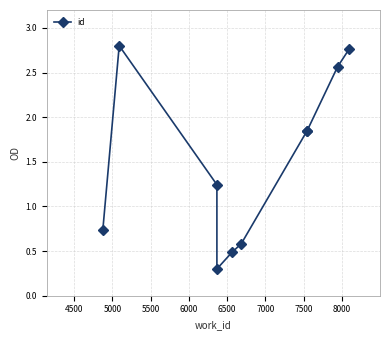

What is the difference between the values at 7500 and 5500?

1.5